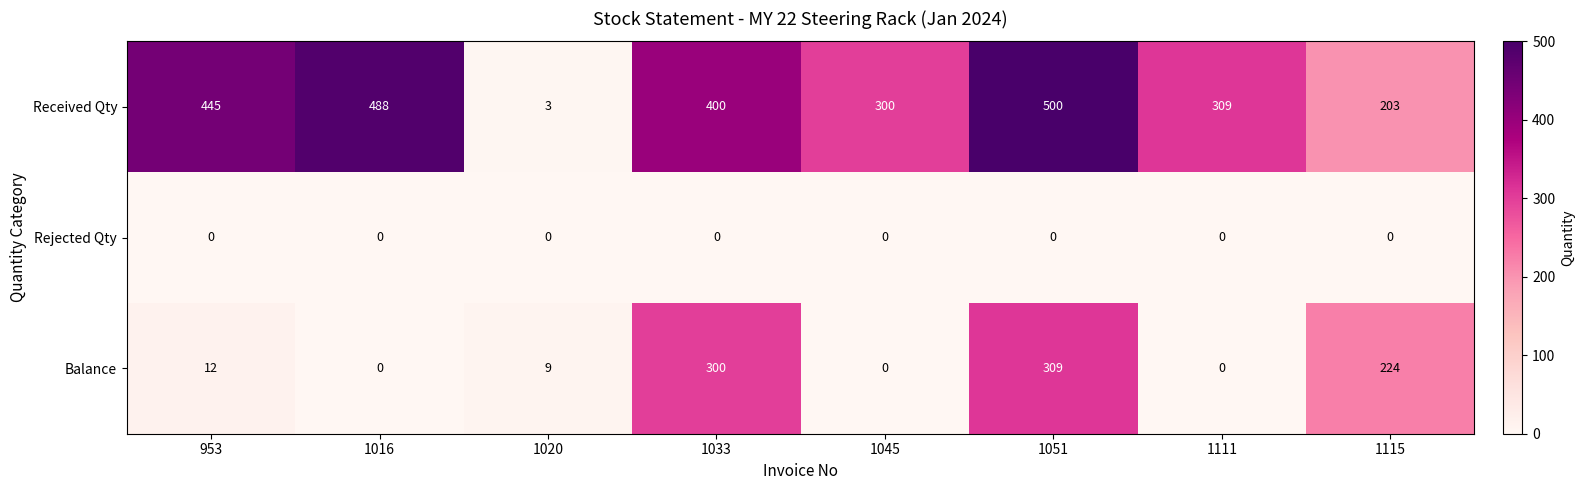

Reading right to left, list all the values displayed in this chart.

Received Qty: 203	309	500	300	400	3	488	445
Rejected Qty: 0	0	0	0	0	0	0	0
Balance: 224	0	309	0	300	9	0	12